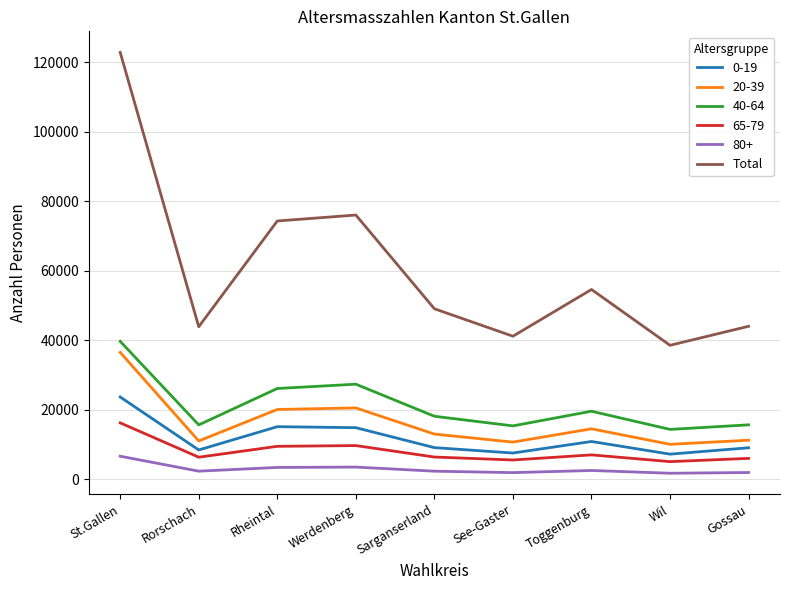

How many categories are shown in the chart?

9